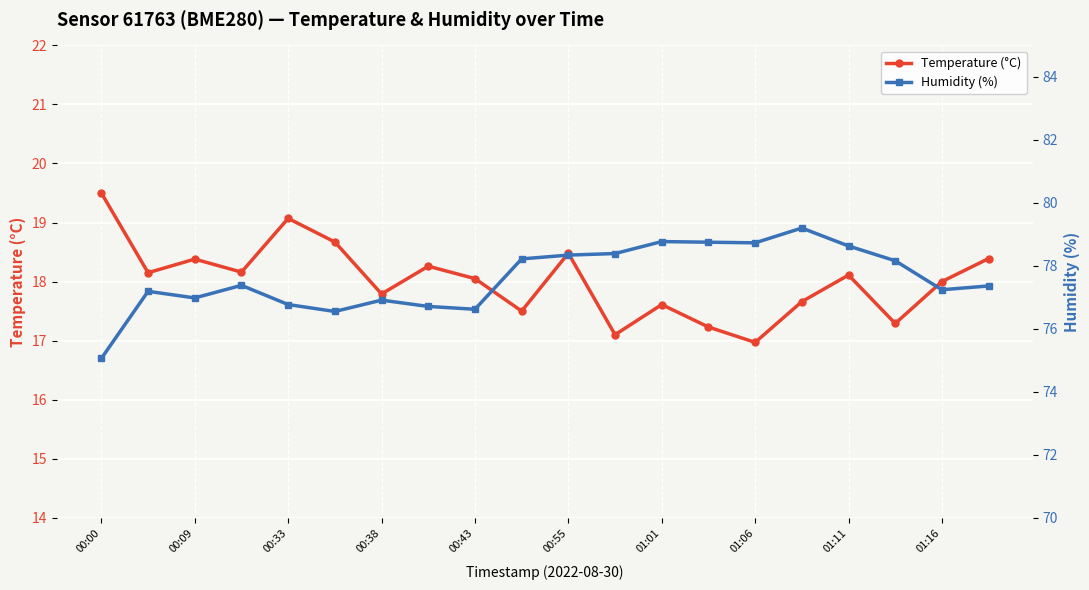

List the series in order of their overall mean, lowest first.

Temperature (°C), Humidity (%)